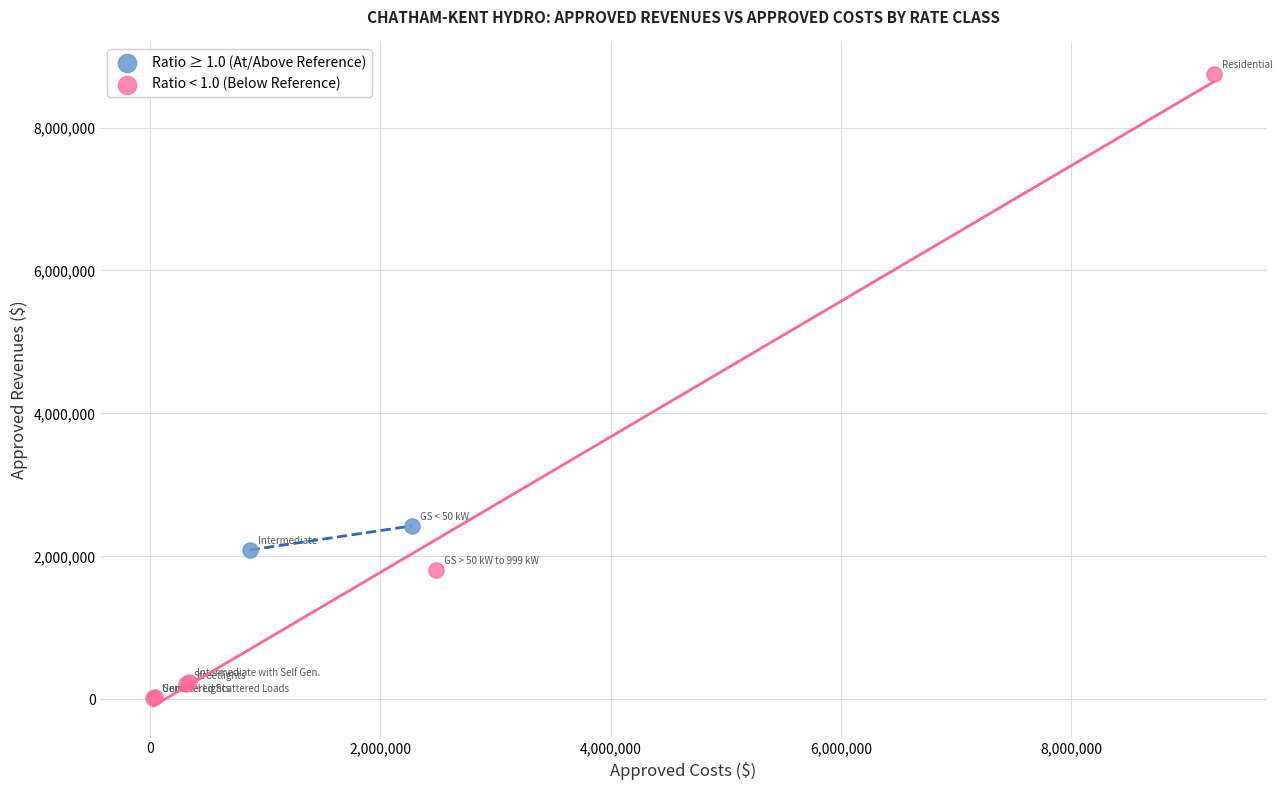

Which series reaches the maximum Y coordinate?

Ratio < 1.0 (Below Reference)